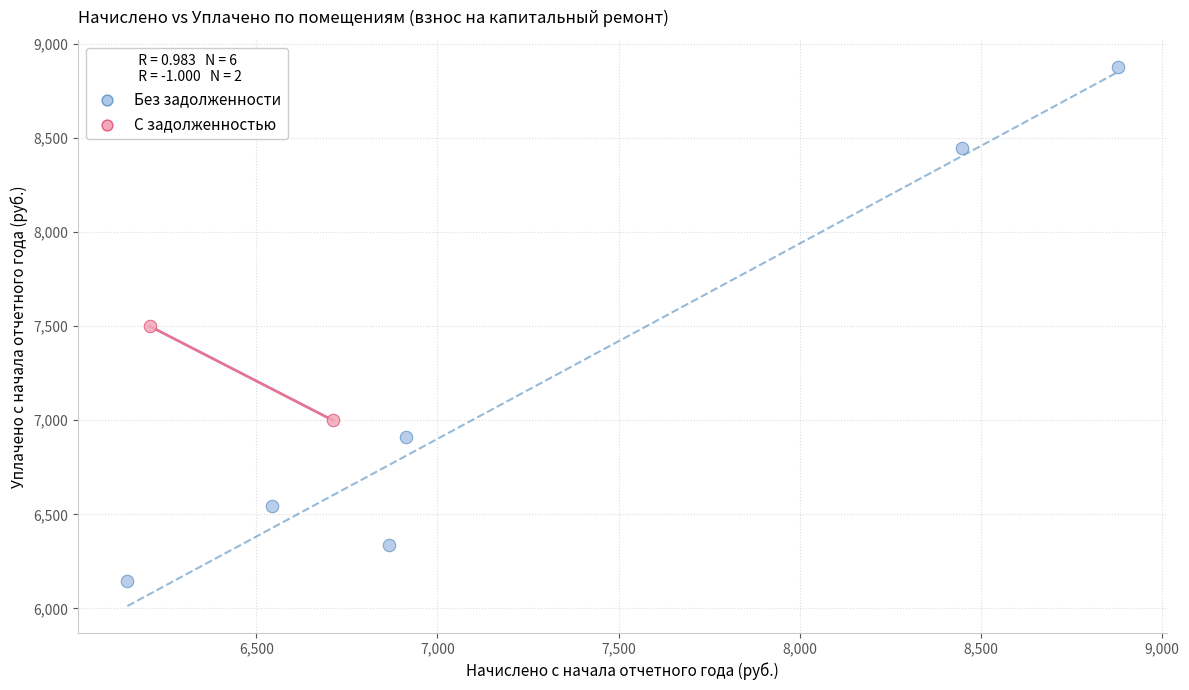

Which series reaches the maximum Y coordinate?

Без задолженности